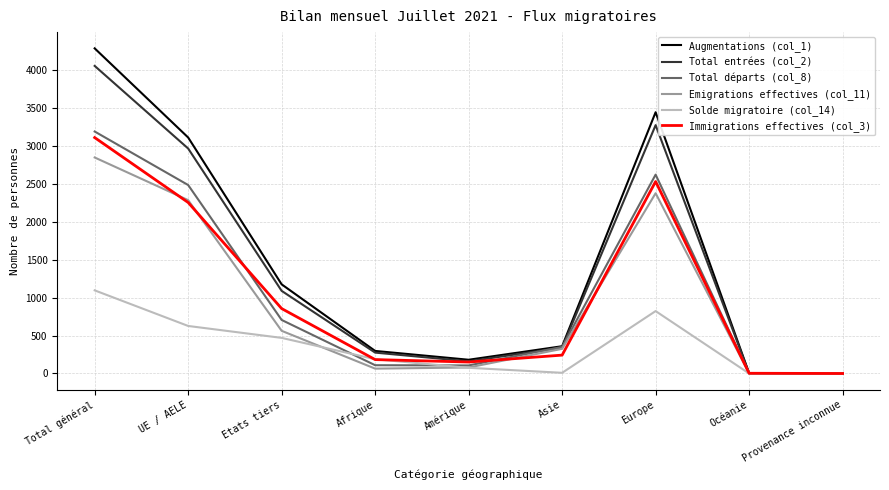

Is the value of Augmentations (col_1) at Provenance inconnue greater than the value of Total départs (col_8) at Total général?

No